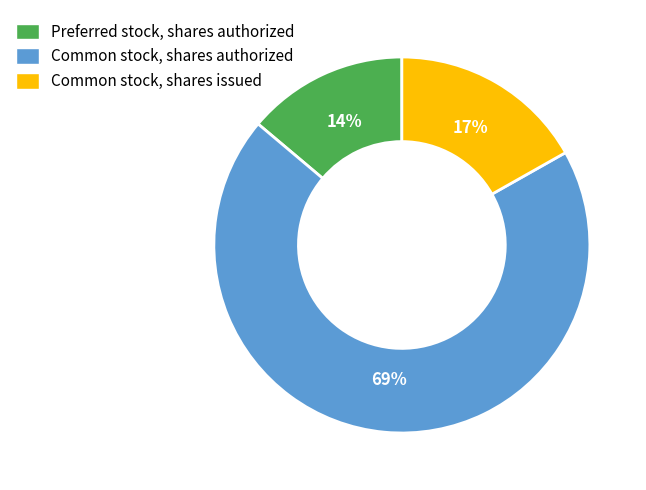

Count the number of slices in the pie.

3